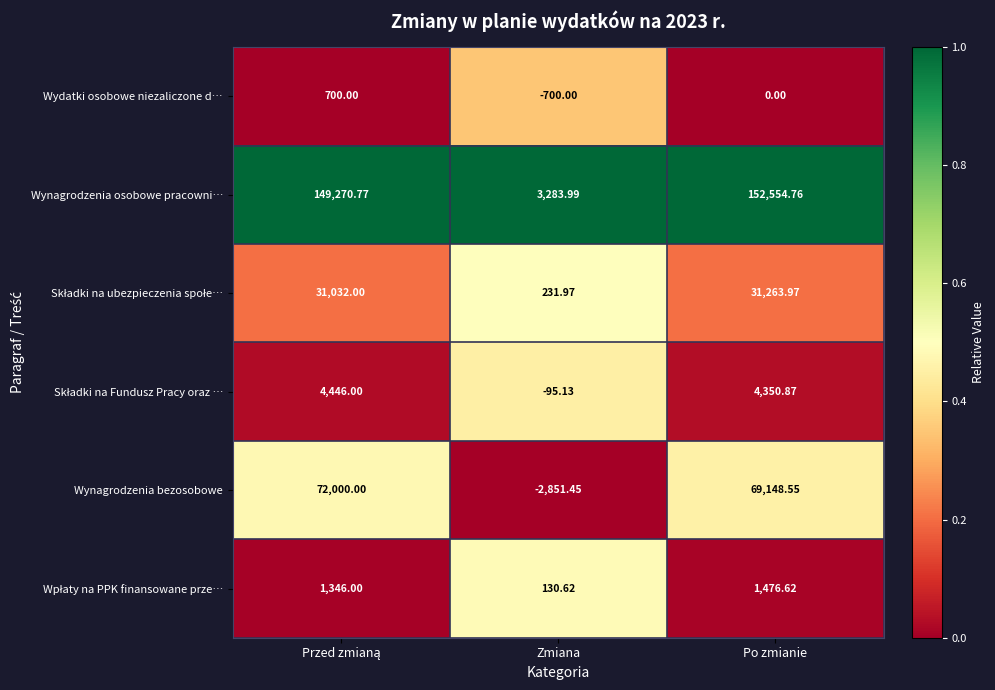

Which series has the largest range (max minus min)?

Wynagrodzenia osobowe pracowni…